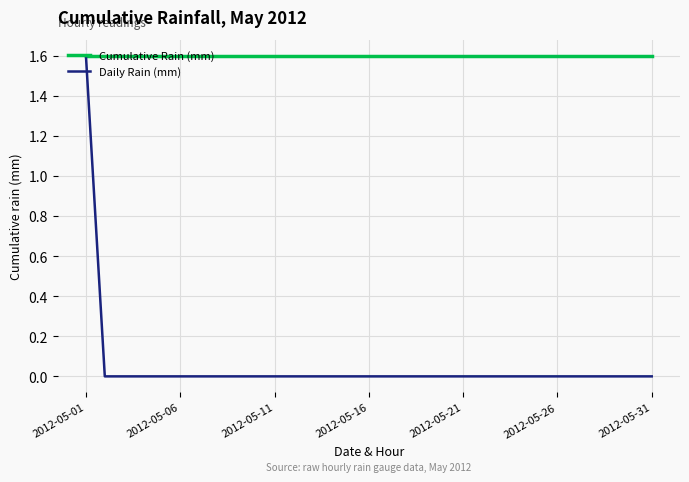

List the series in order of their overall mean, highest first.

Cumulative Rain (mm), Daily Rain (mm)